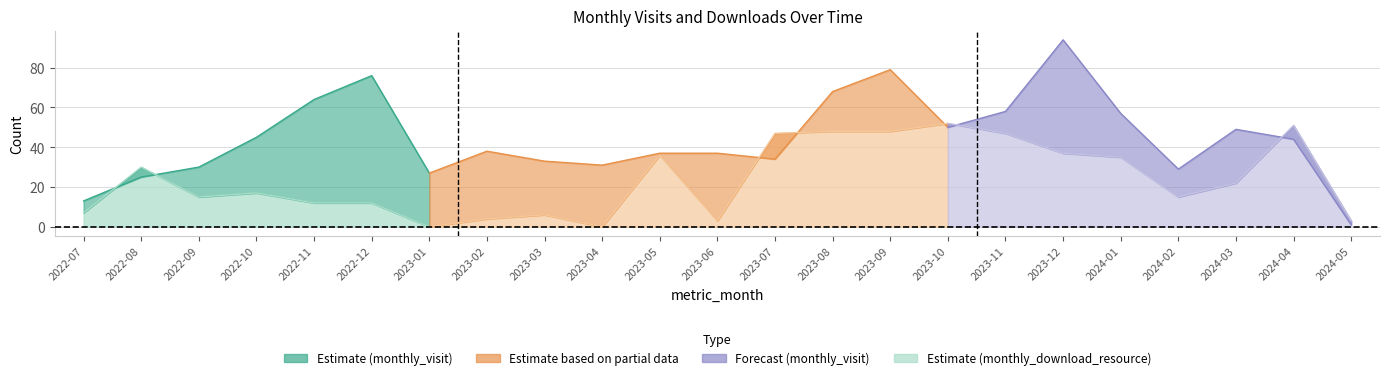

Which series changed the most between 2023-12 and 2024-05?

monthly_visit